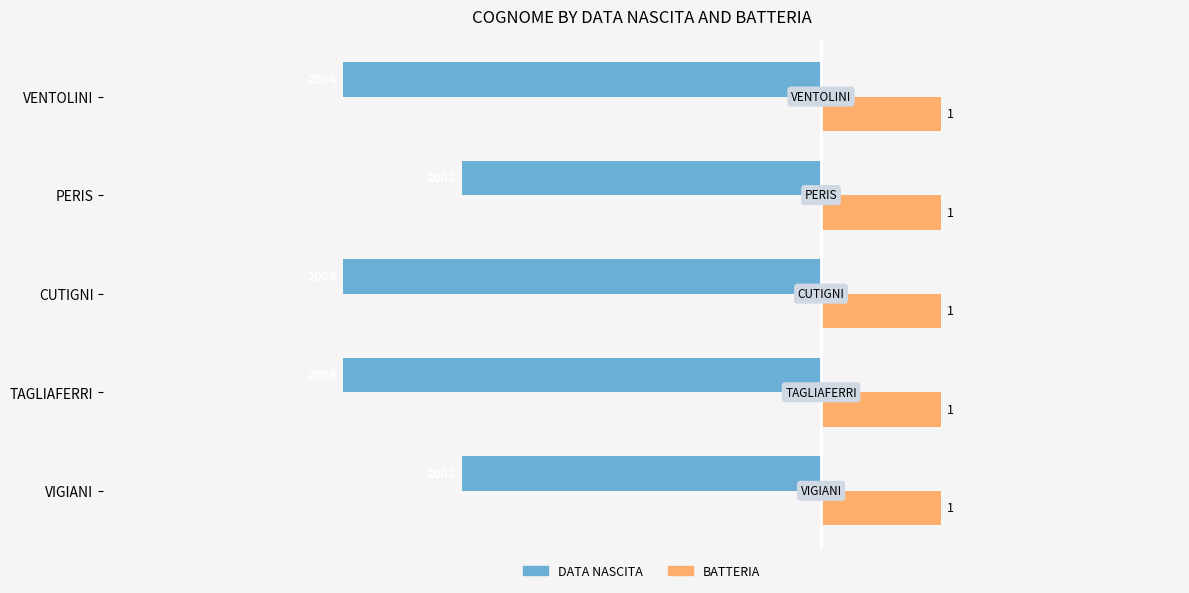

The DATA NASCITA series shows -4 at PERIS. True or false?

False